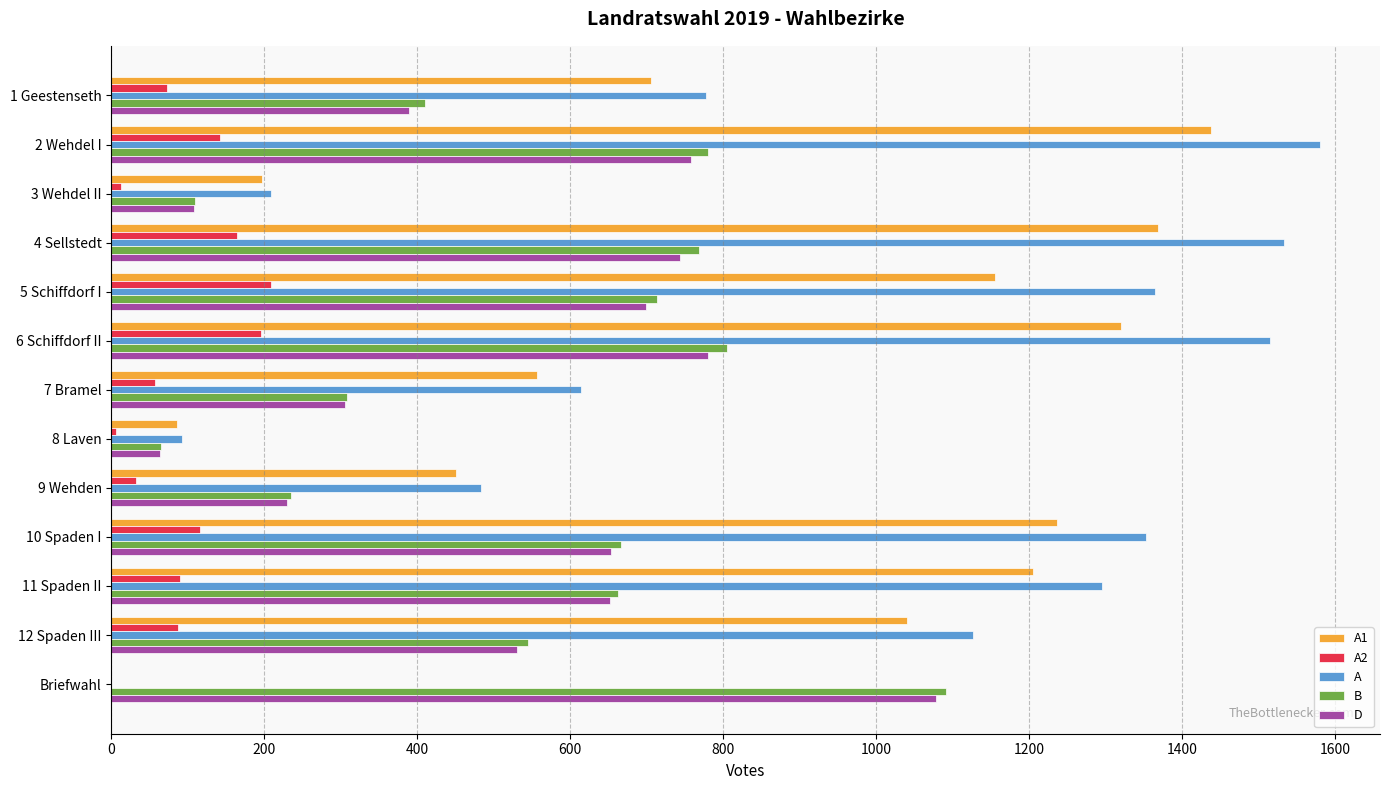

Which series changed the most between 6 Schiffdorf II and 12 Spaden III?

A